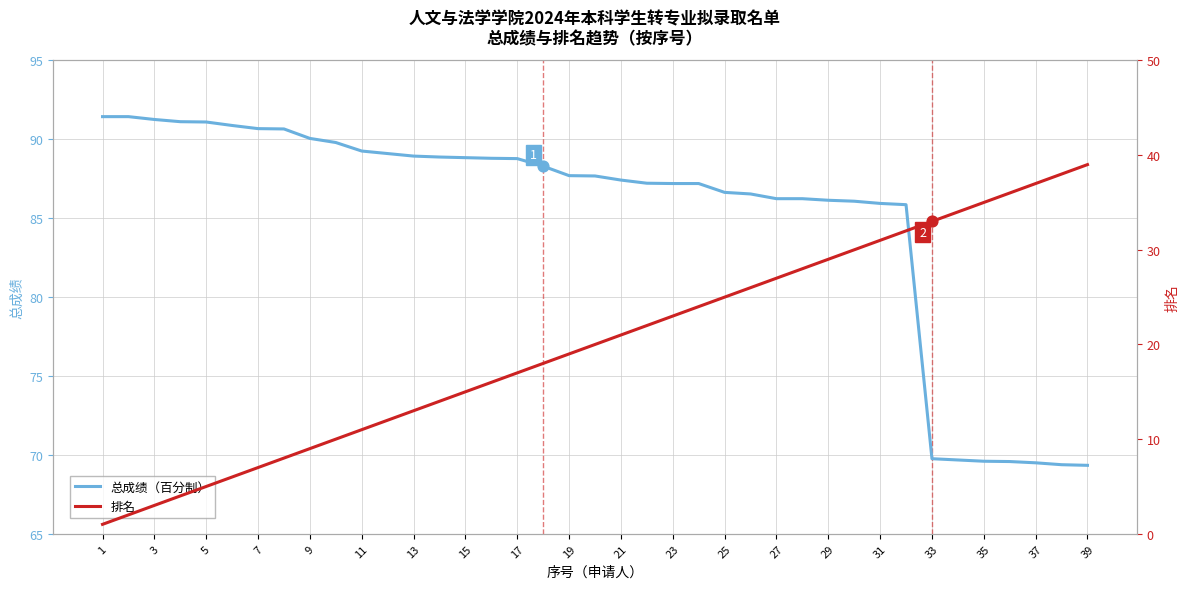

Which series has the largest Y range (max minus min)?

排名